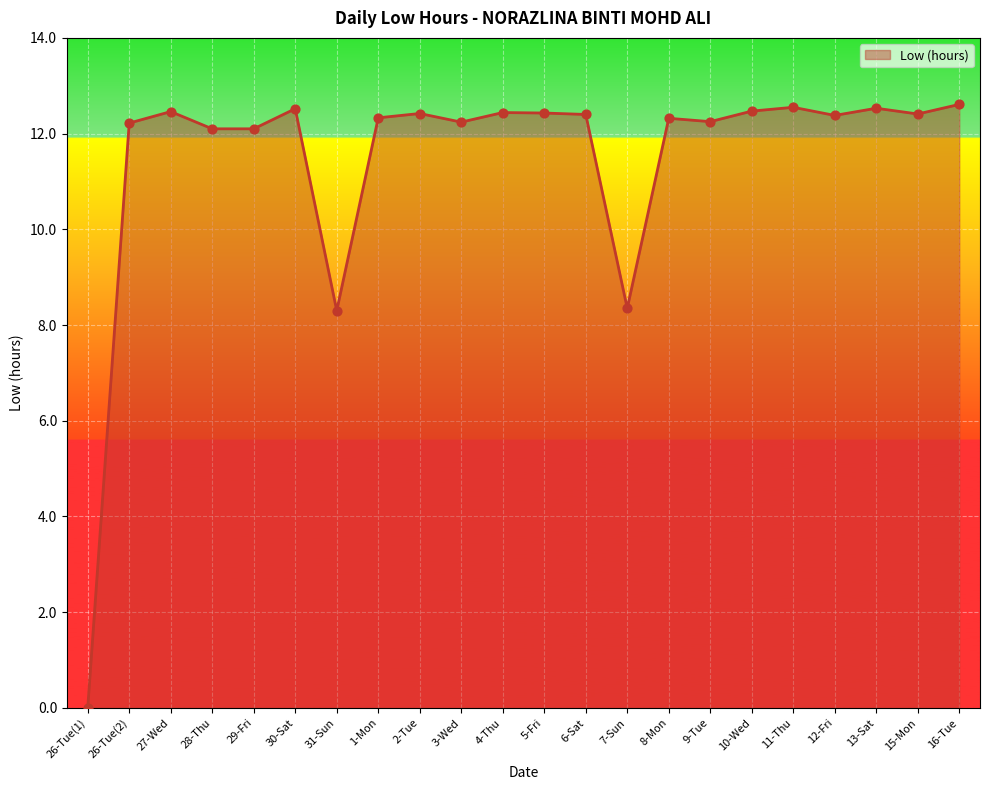

What is the change in value from 28-Thu to 5-Fri?

+0.3